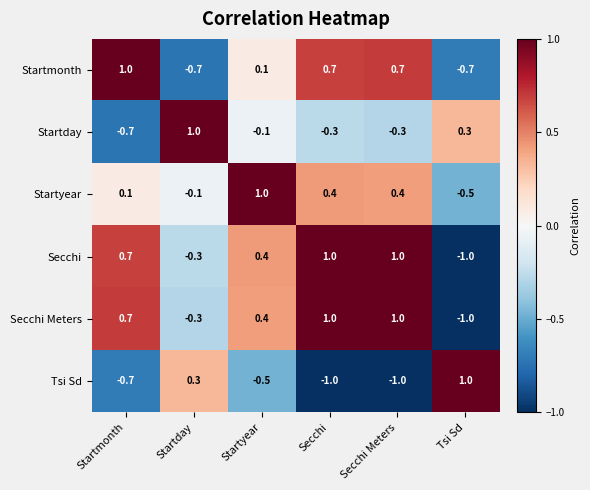

Where is Tsi Sd nearest to the value 0?

Startday